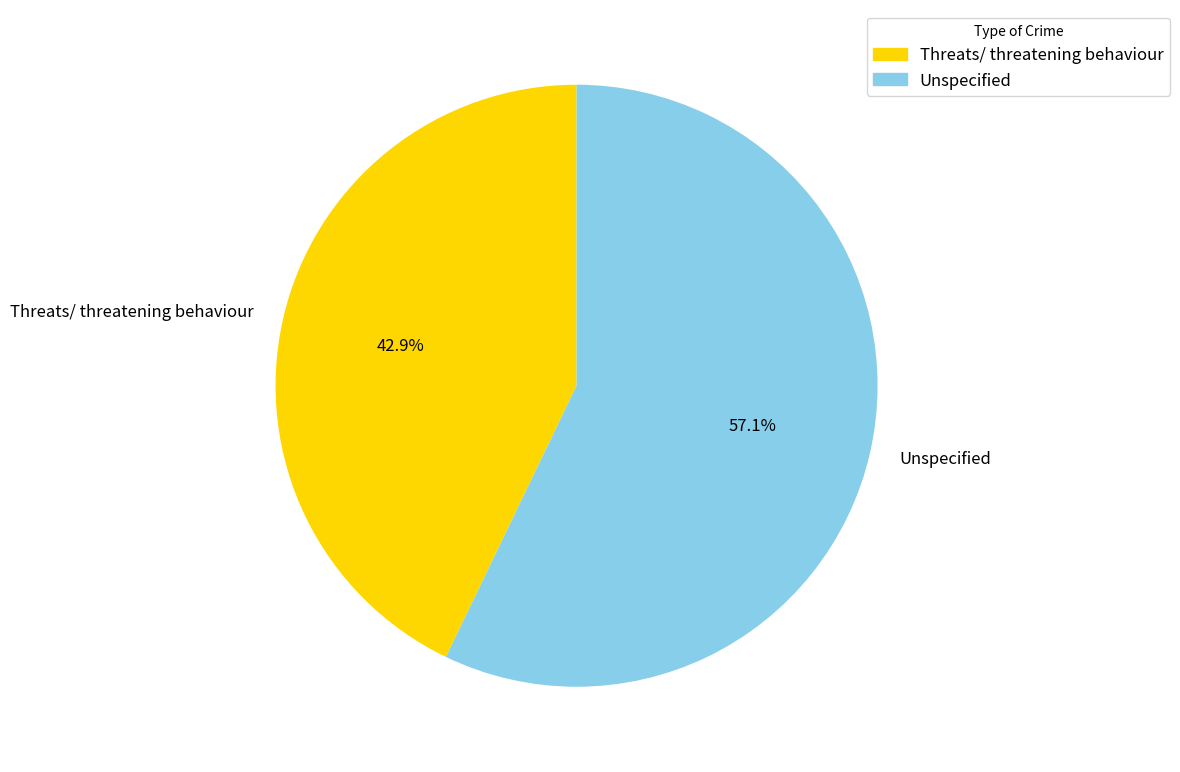

To the nearest percent, what portion does Unspecified represent?

57%